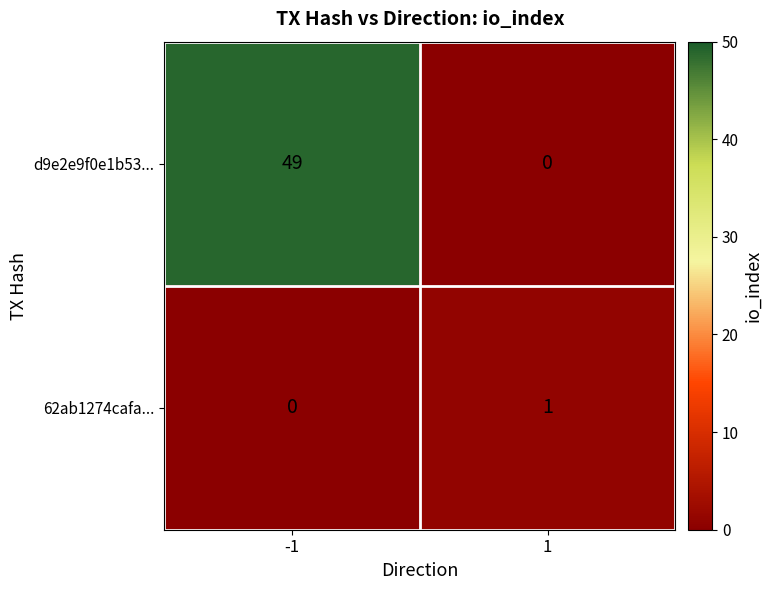

What is the difference between the d9e2e9f0e1b53... values at 1 and -1?

49